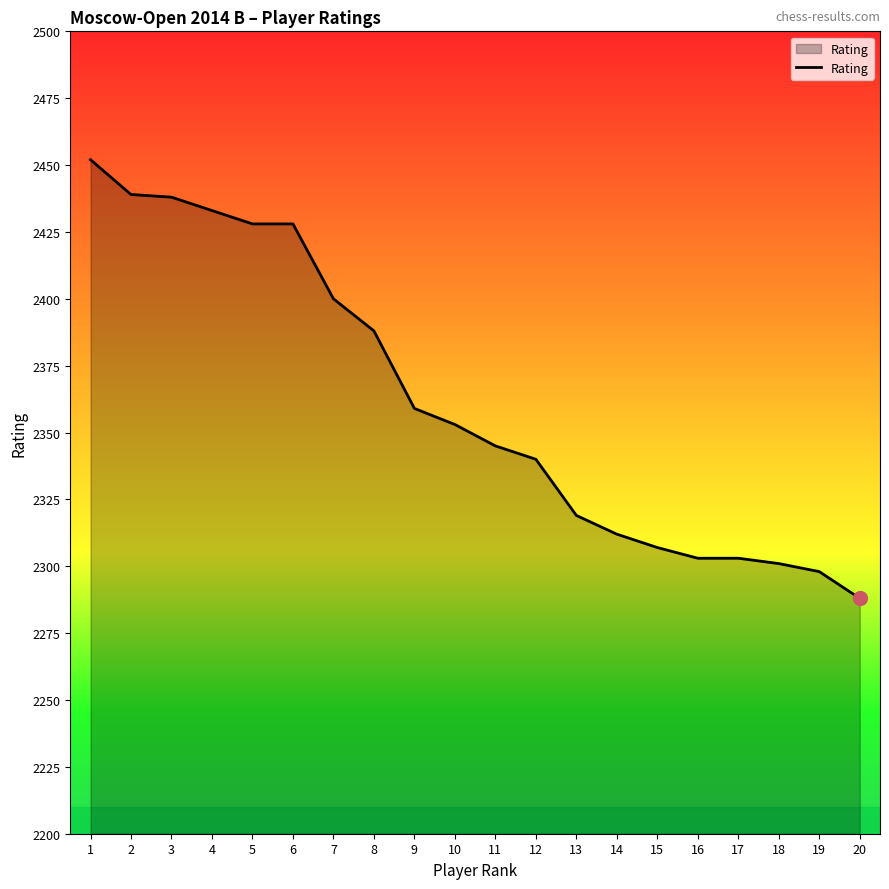

What is the sum of all values?

47234